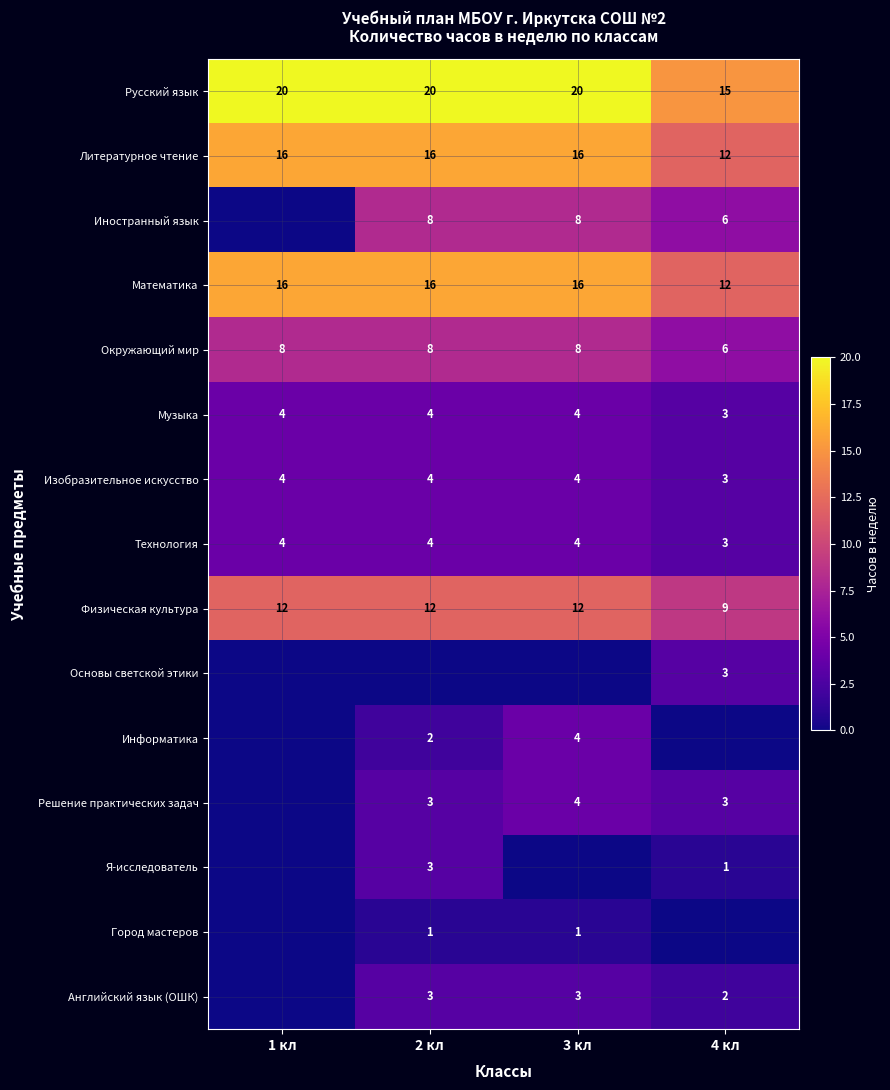

What is the minimum value for Музыка?

3